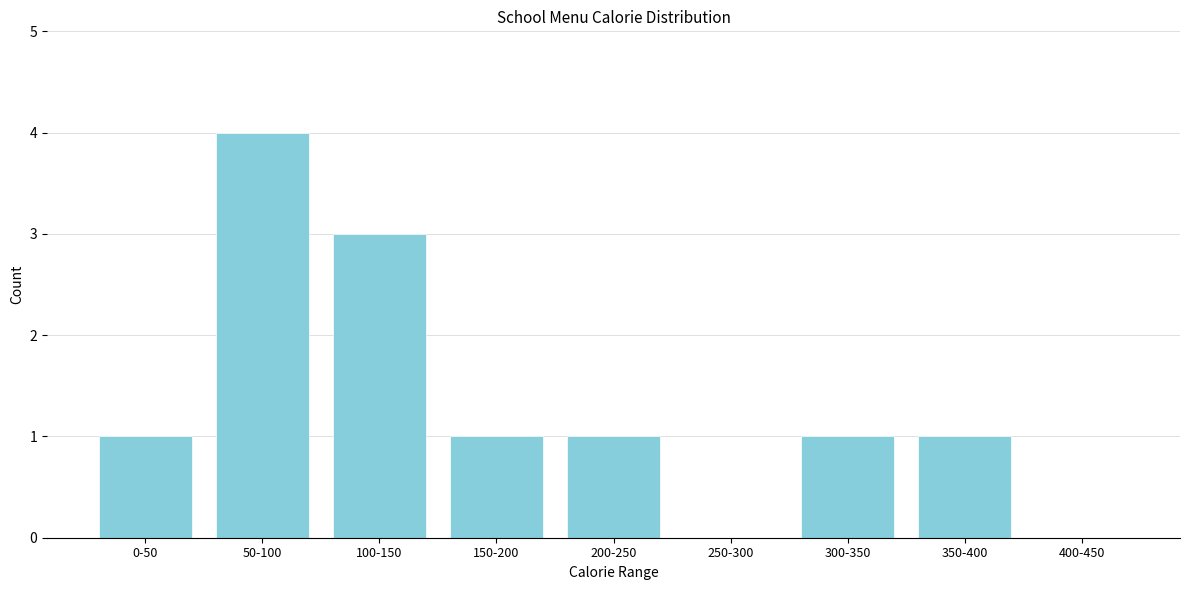

Reading right to left, extract all data points from this chart.

400-450=0	350-400=1	300-350=1	250-300=0	200-250=1	150-200=1	100-150=3	50-100=4	0-50=1